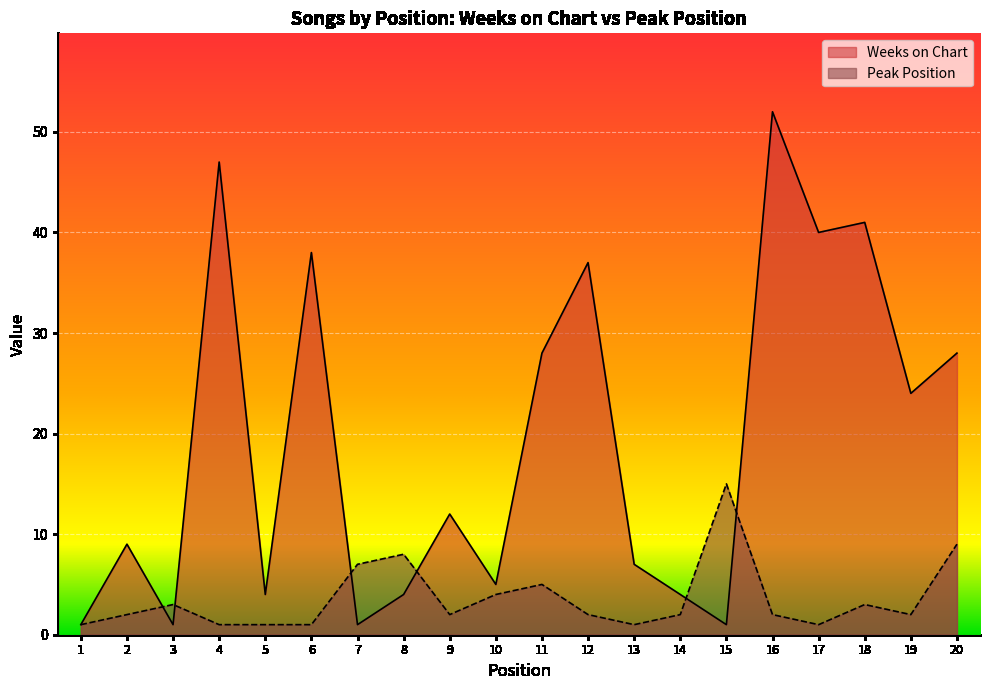

Reading right to left, extract all data points from this chart.

Weeks on Chart: 20=28	19=24	18=41	17=40	16=52	15=1	14=4	13=7	12=37	11=28	10=5	9=12	8=4	7=1	6=38	5=4	4=47	3=1	2=9	1=1
Peak Position: 20=9	19=2	18=3	17=1	16=2	15=15	14=2	13=1	12=2	11=5	10=4	9=2	8=8	7=7	6=1	5=1	4=1	3=3	2=2	1=1